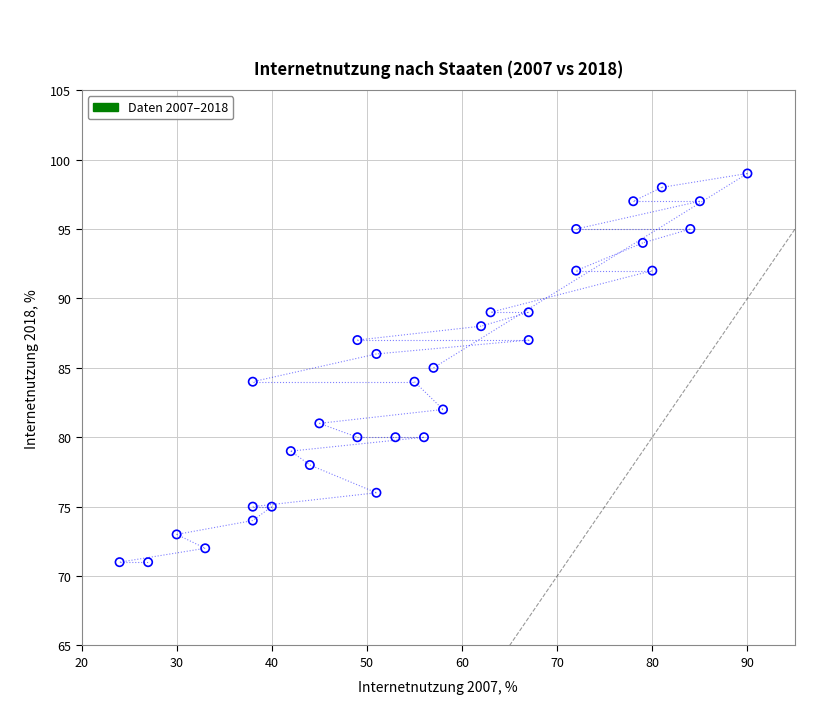

What is the range of Y values (max minus min)?

28